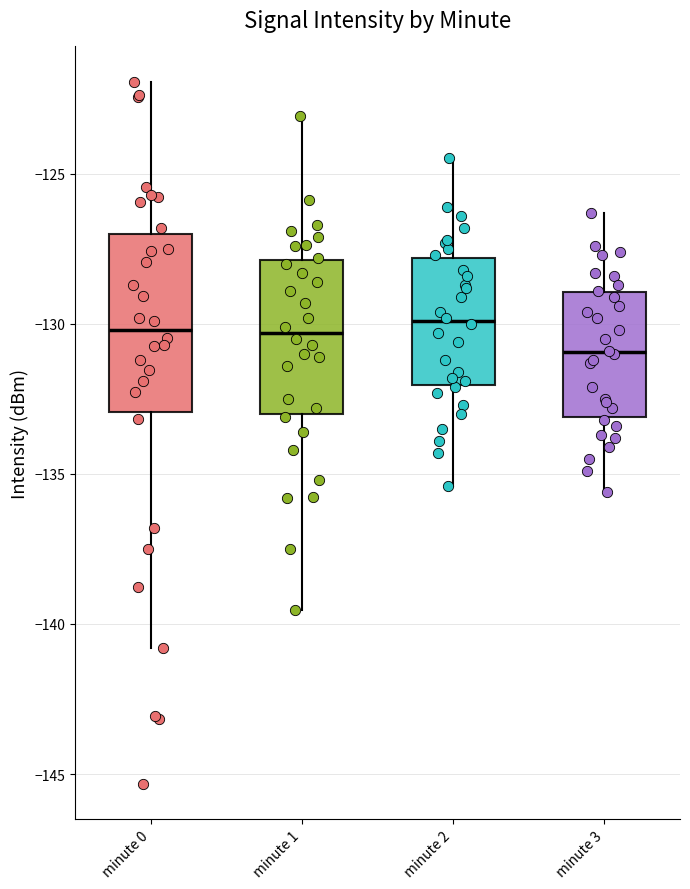

Where is the lower edge of the box for minute 1 on the y-axis? The values are not printed on the chart, so give them approximately, as read against the axis.

-133.0